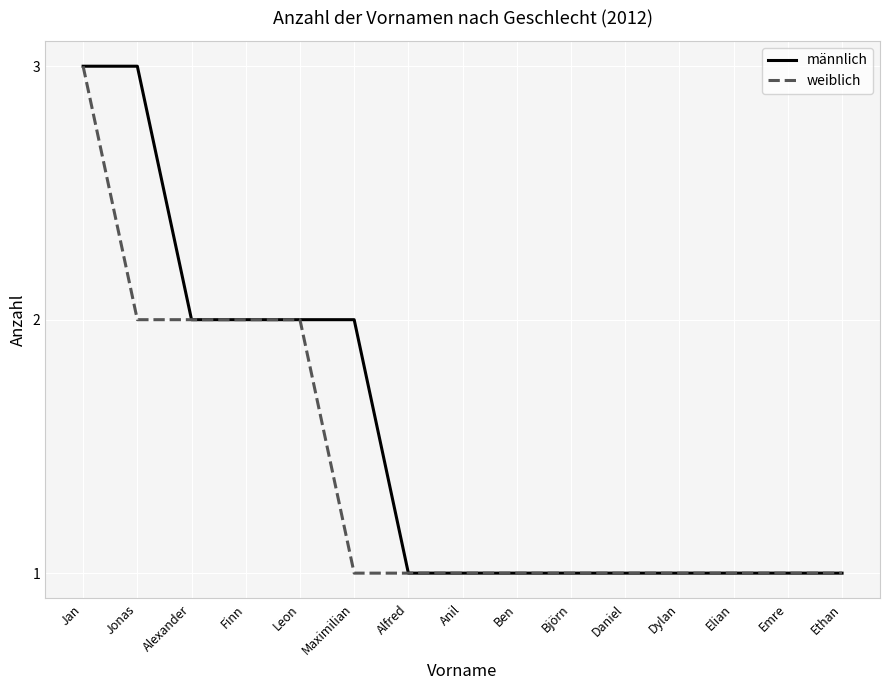

How many categories are shown in the chart?

15